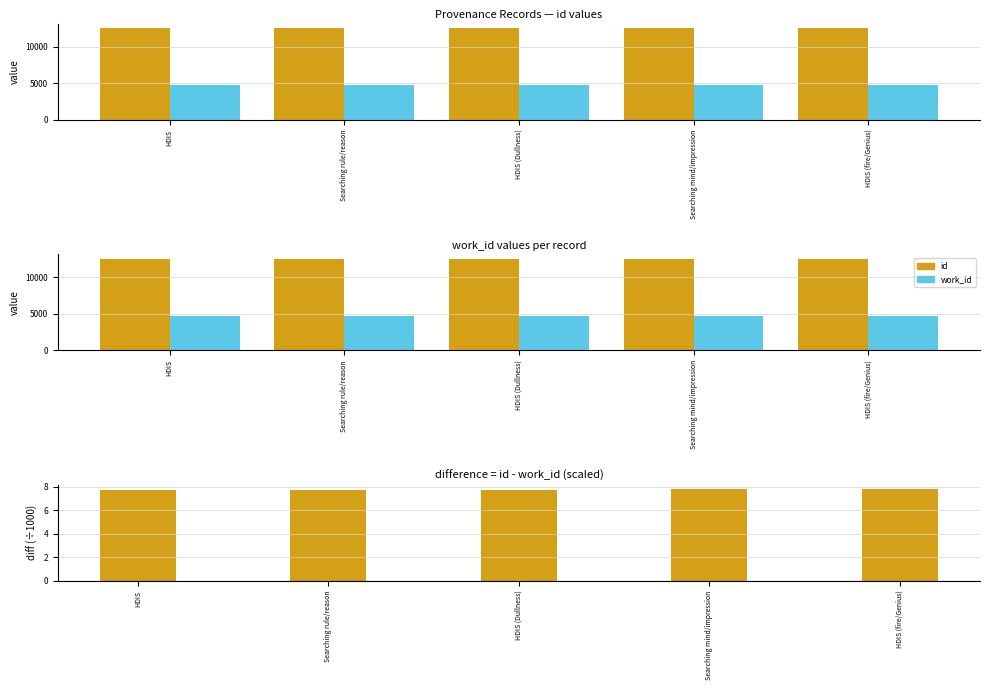

Reading left to right, extract all data points from this chart.

id: 12481.0	12486.0	12487.0	12507.0	12509.0
work_id: 4727.0	4727.0	4727.0	4727.0	4727.0
id − work_id (÷1000): 7.8	7.8	7.8	7.8	7.8